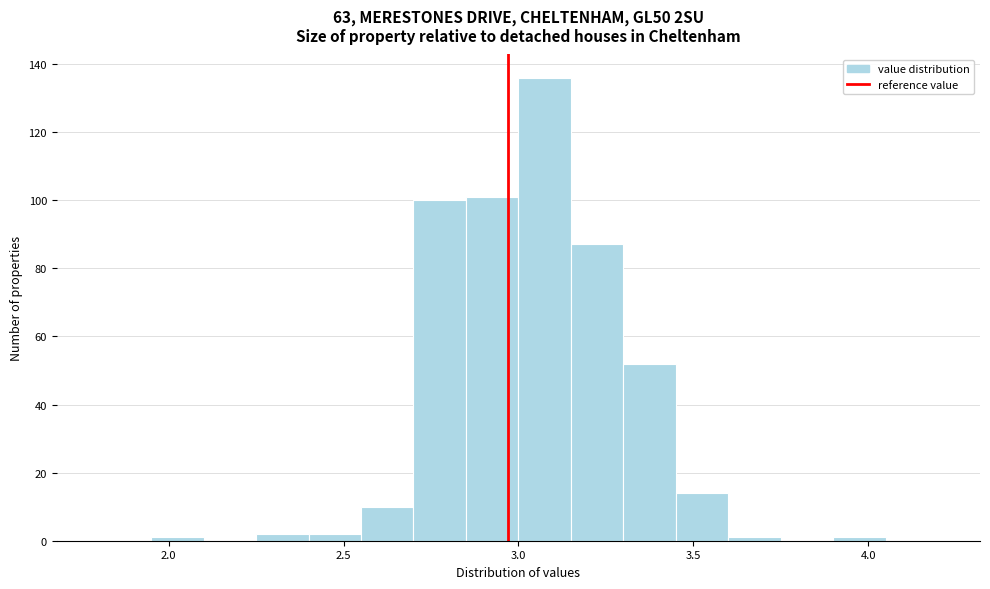

Read against the x-axis, roughly where is the centre of the tallest bar?

3.10